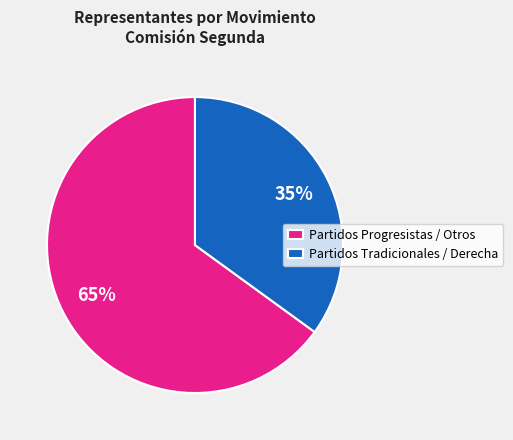

Rank the categories by value from lowest to highest.

Partidos Tradicionales / Derecha, Partidos Progresistas / Otros